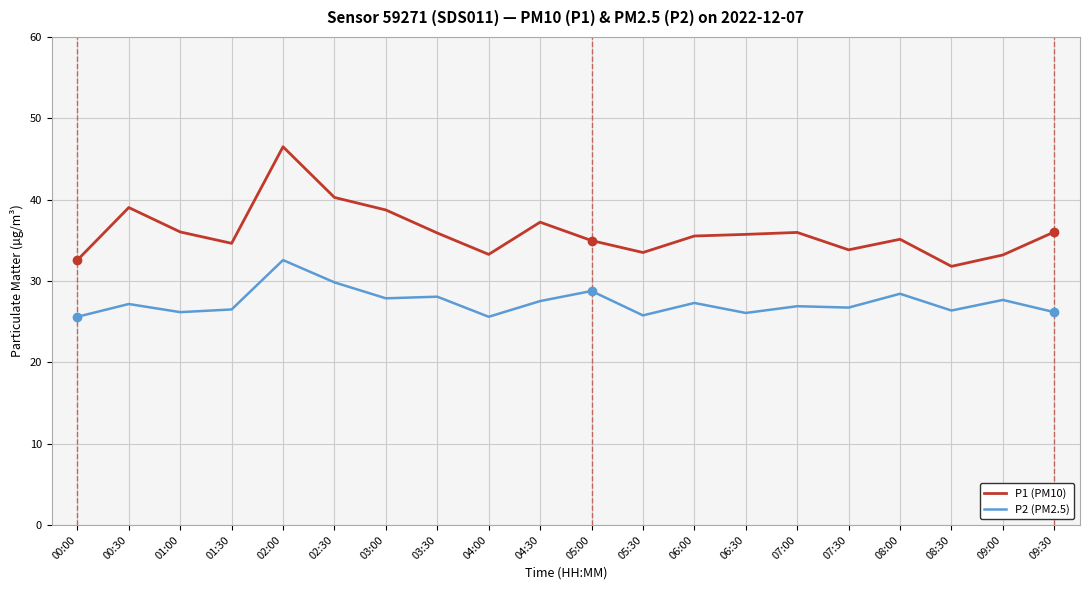

What is the difference between the highest and lowest values at 04:30?

9.7